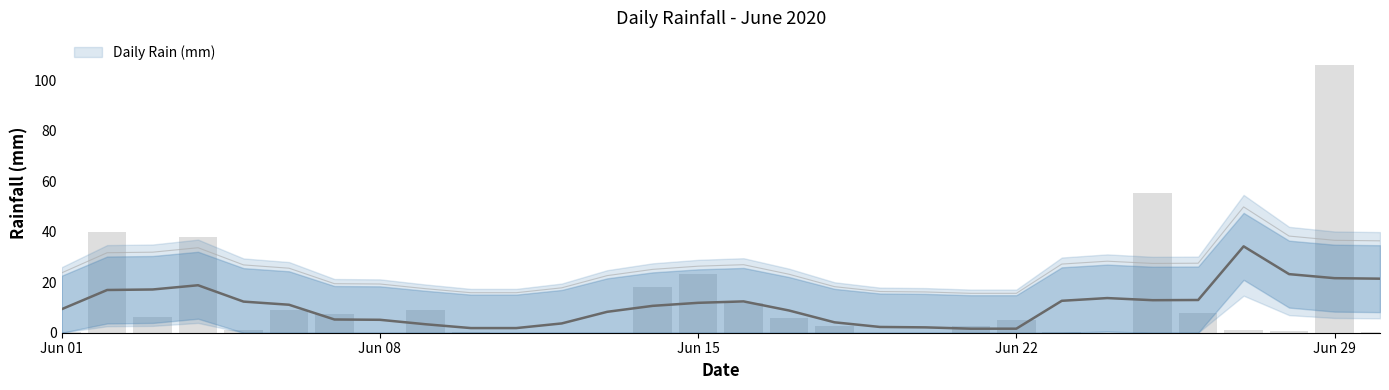

The chart shows a value of 3.7 at 25. True or false?

False